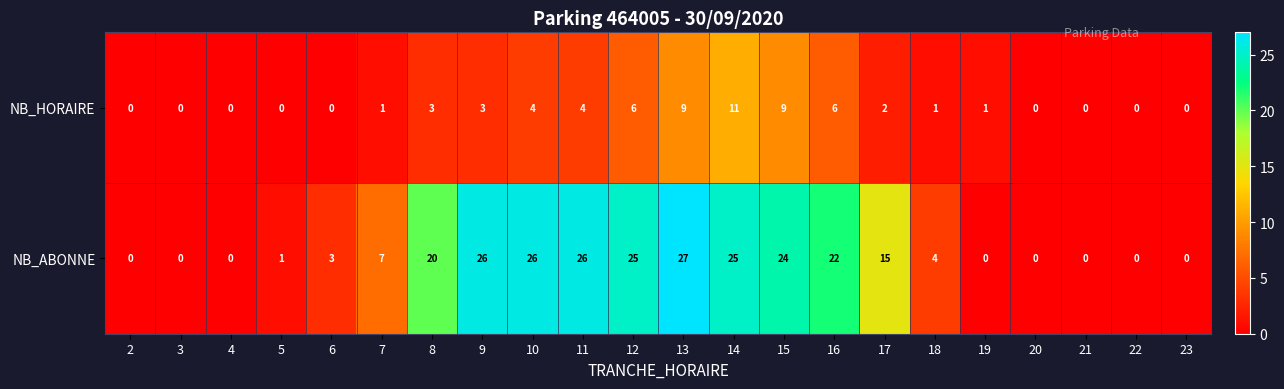

At how many categories does at least one series exceed 17?

9